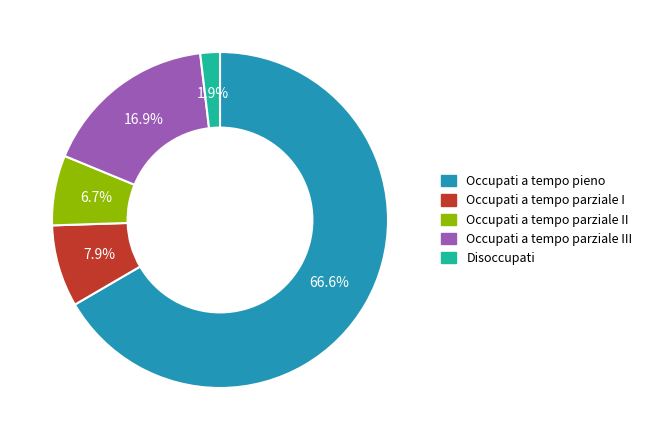

What is the smallest slice in the pie chart?

Disoccupati